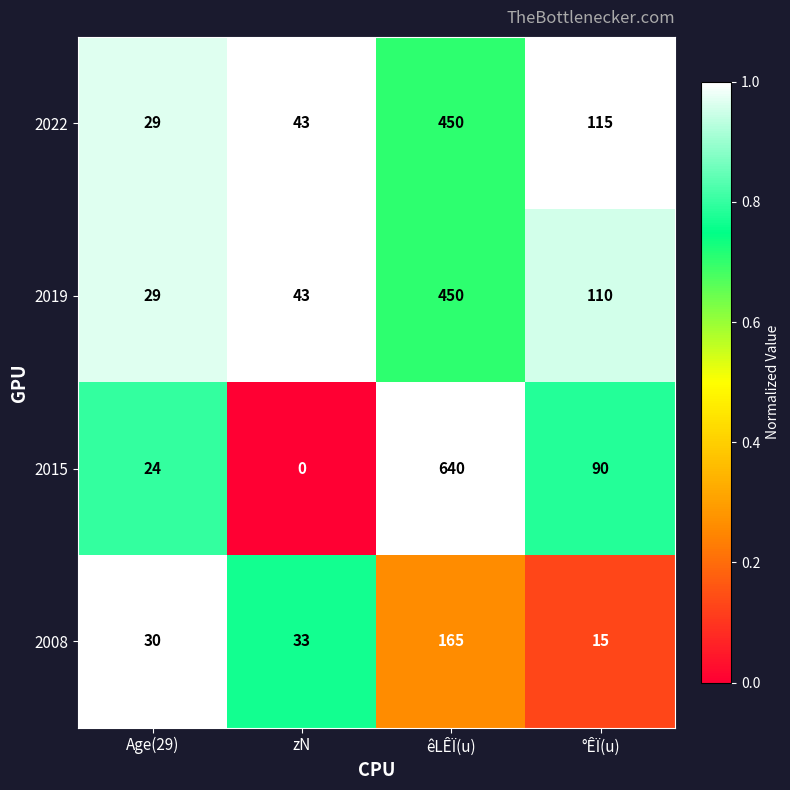

What is the greatest value displayed?

640